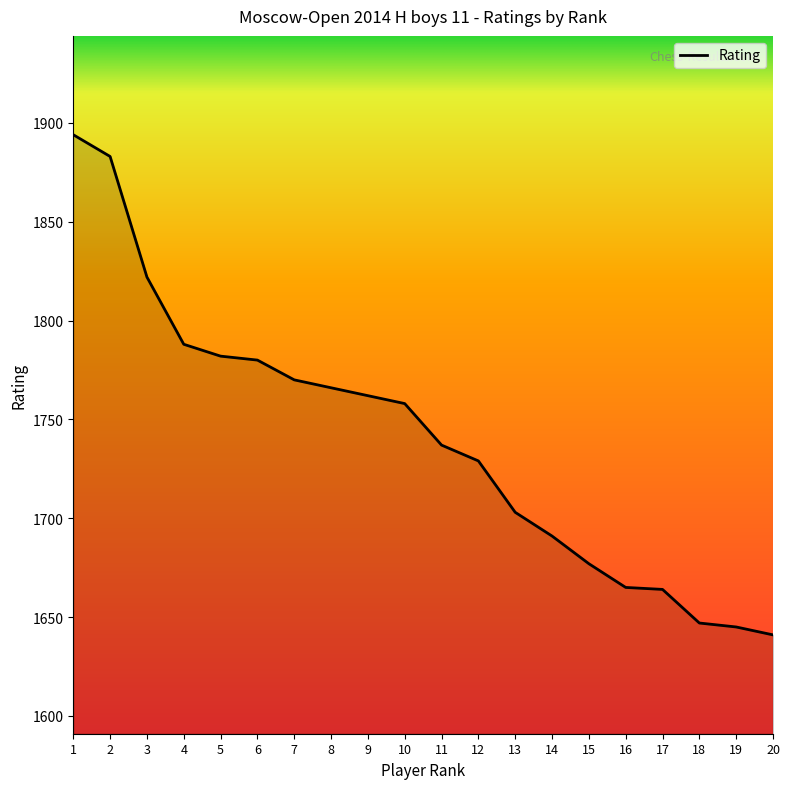

What is the difference between the maximum and minimum values?

253